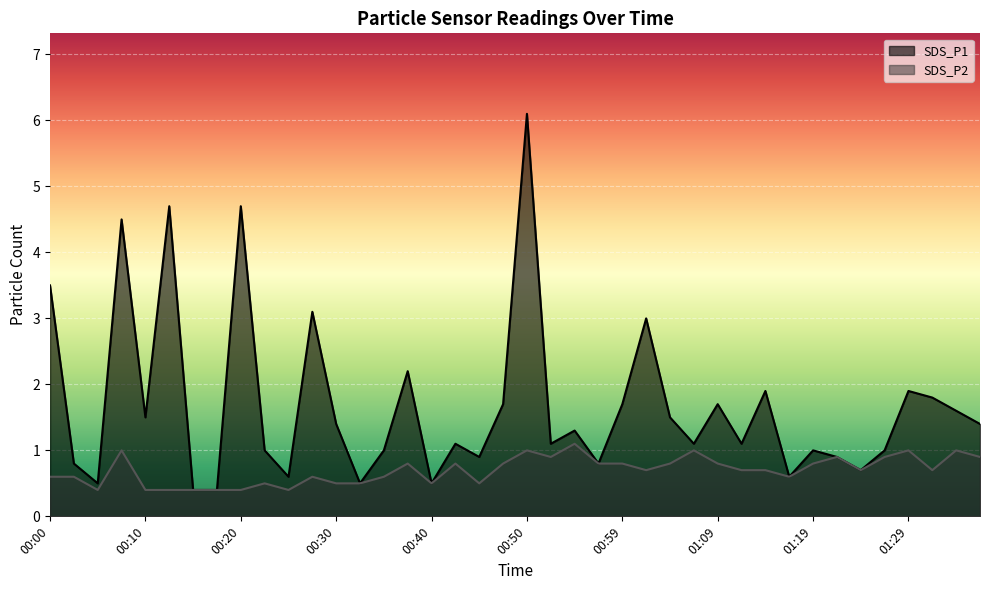

List the series in order of their peak value, lowest first.

SDS_P2, SDS_P1